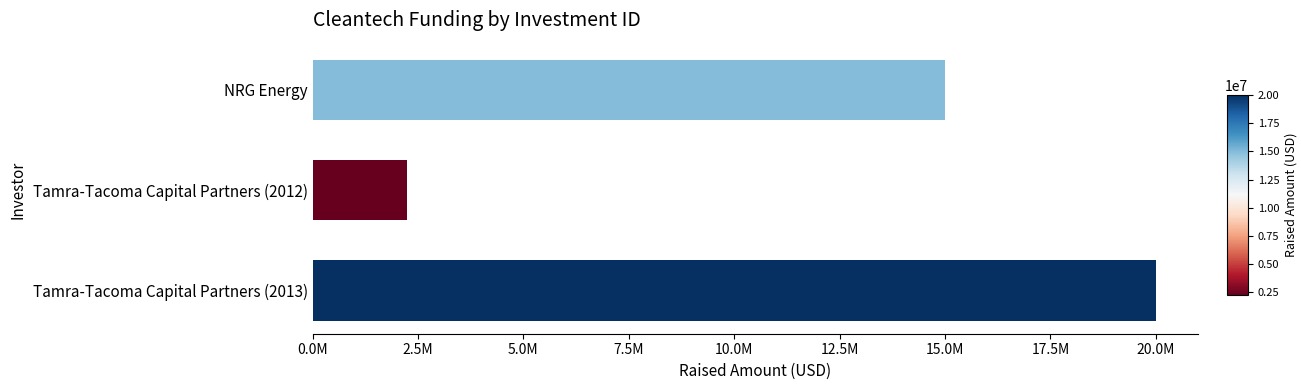

Does the chart contain any negative values?

No